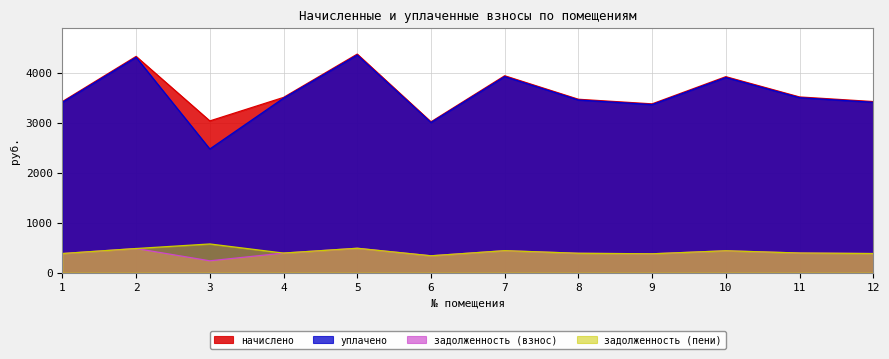

At 2, list the series in order from smallest to largest.

задолженность (взнос), задолженность (пени), уплачено, начислено